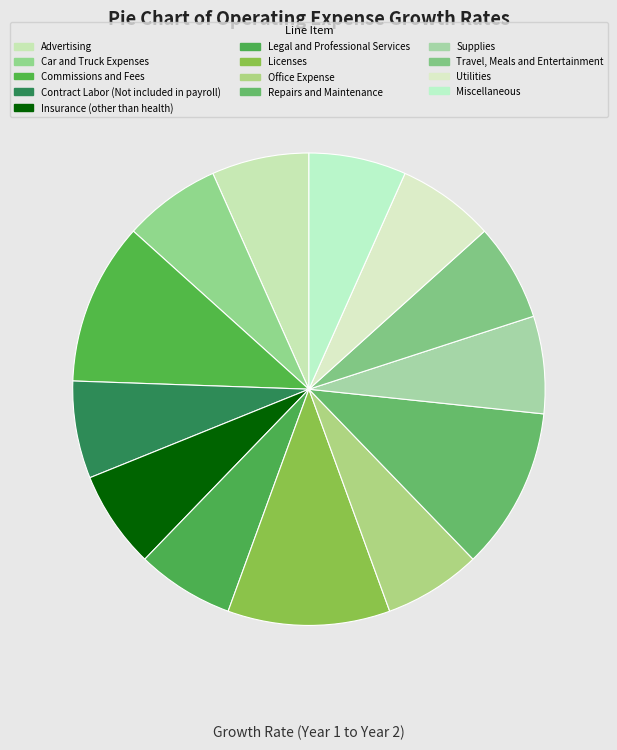

How many segments does this pie chart have?

13